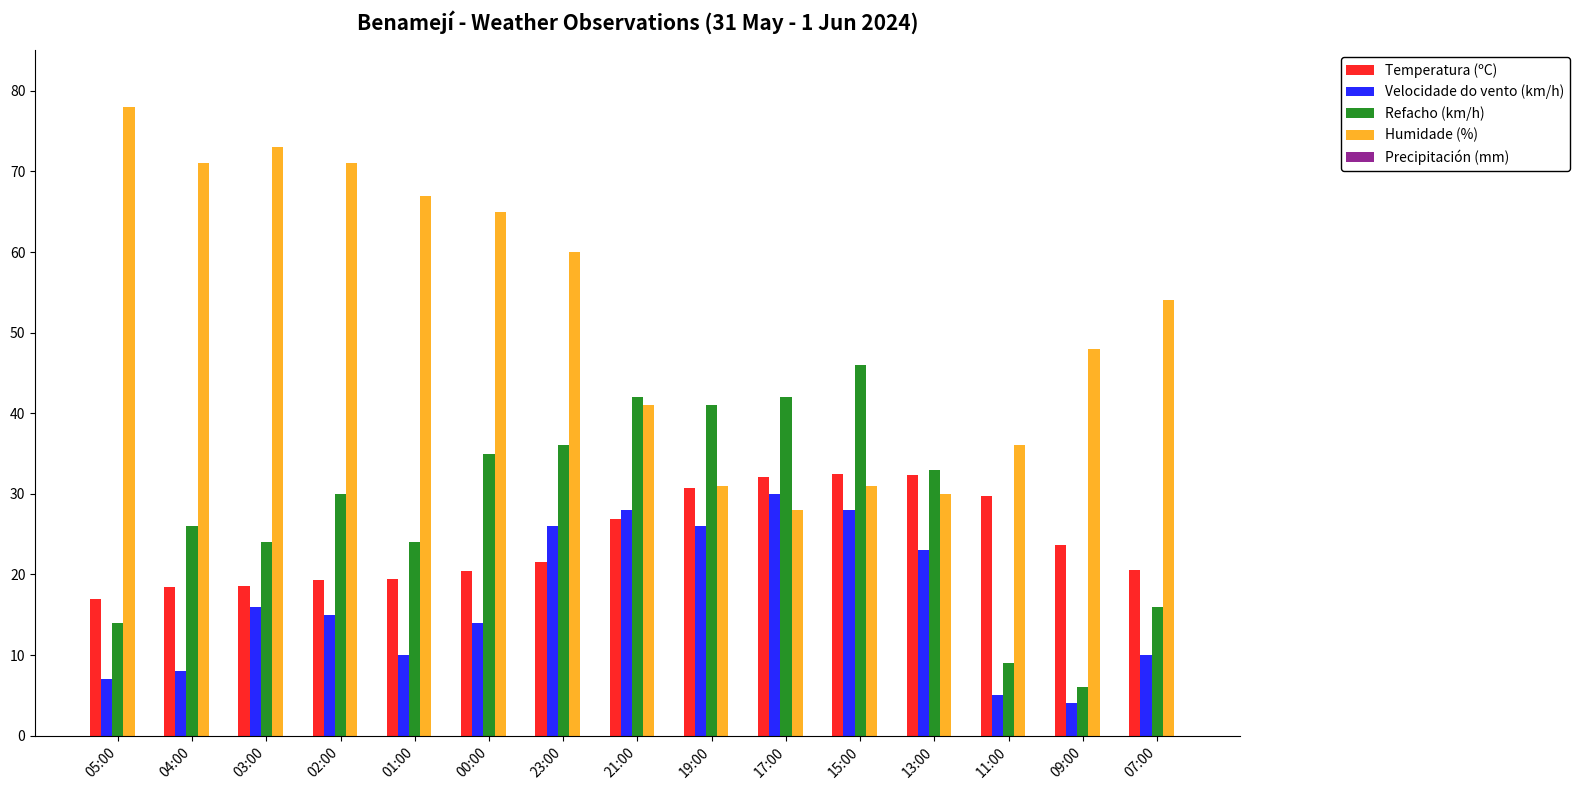

What is the approximate value of Temperatura (ºC) at 01:00?

19.5